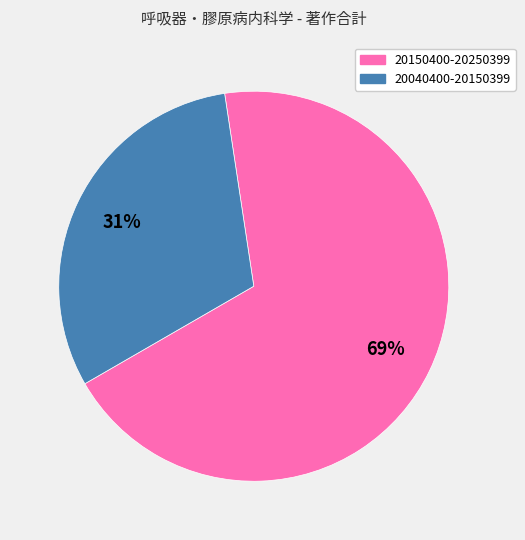

To the nearest percent, what is the average slice percentage?

50%